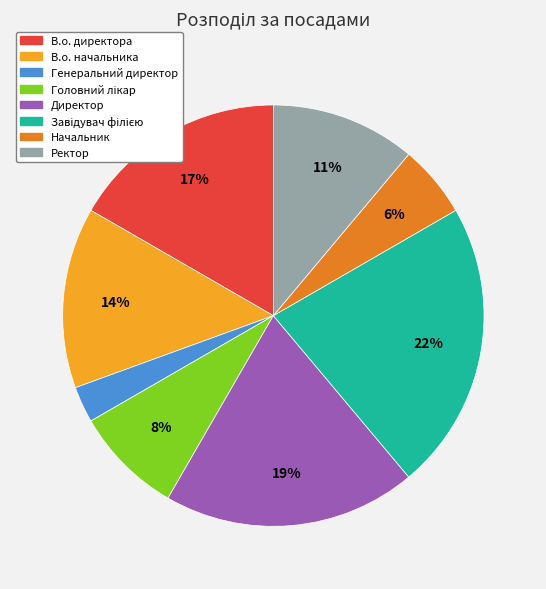

The В.о. директора slice represents 17% of the pie. True or false?

True